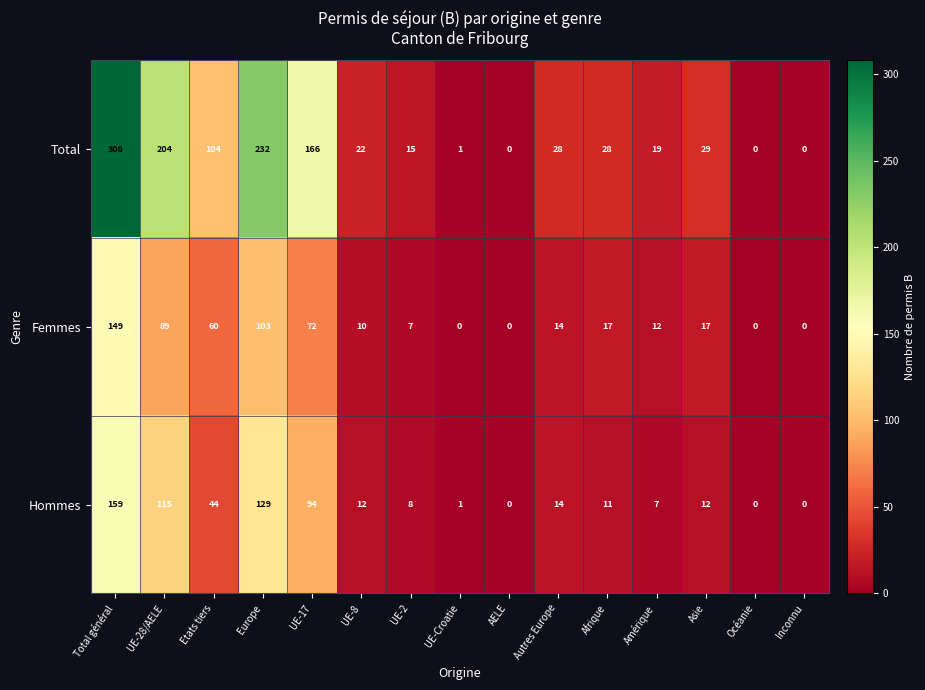

Where does the Total series first go above 28?

Total général